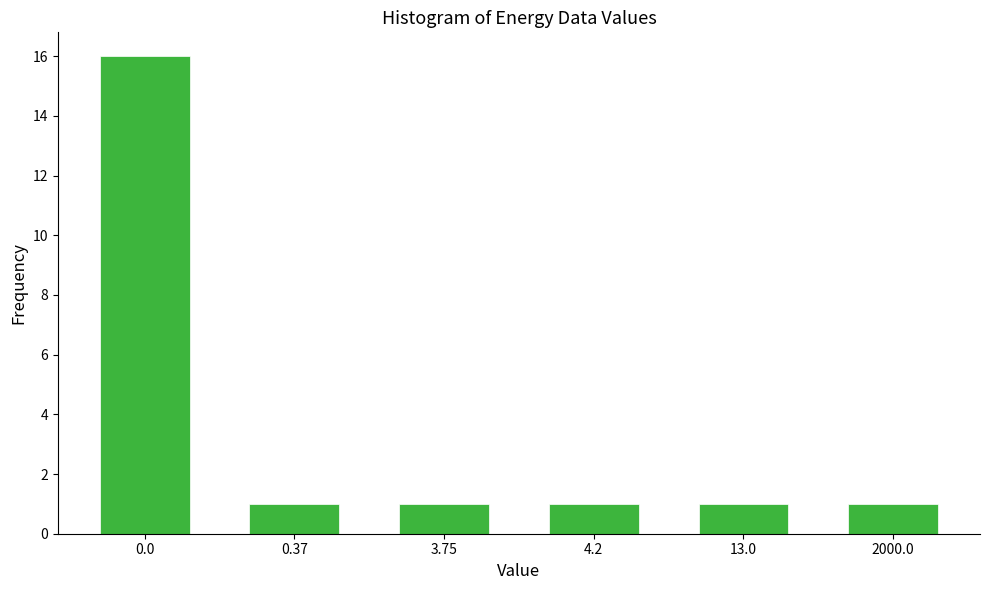

Reading right to left, what are all the values shown in this chart?

1	1	1	1	1	16